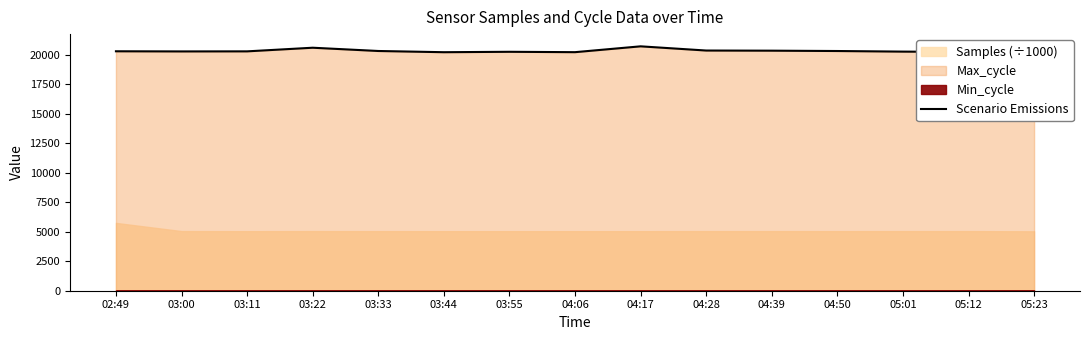

What is the difference between the second highest and minimum values?

380